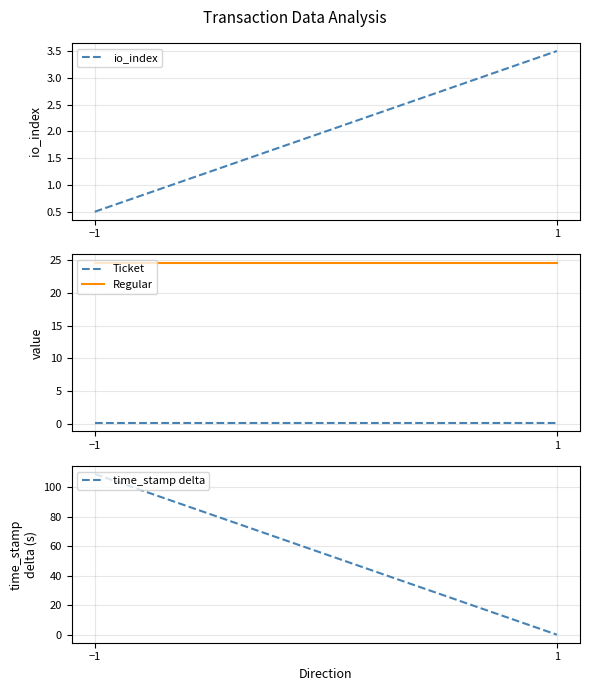

What is the sum of all Regular values?

49.3